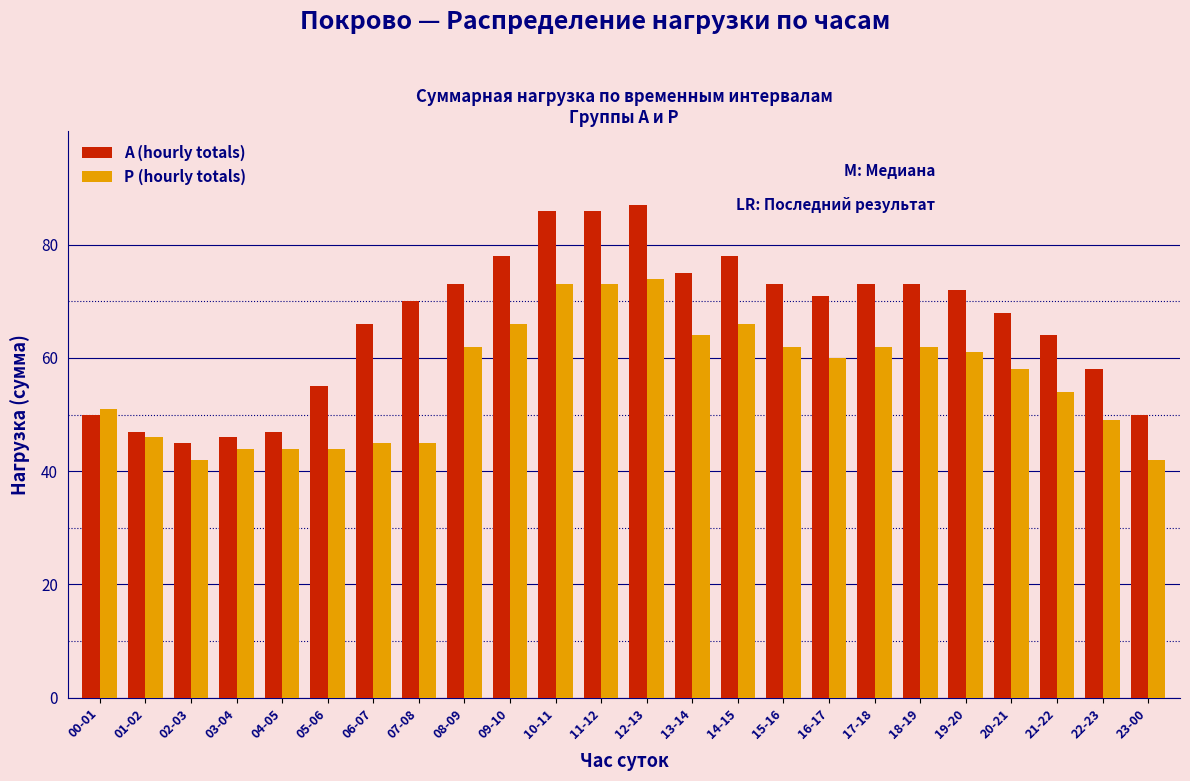

At 07-08, list the series in order from largest to smallest.

А (hourly totals), Р (hourly totals)